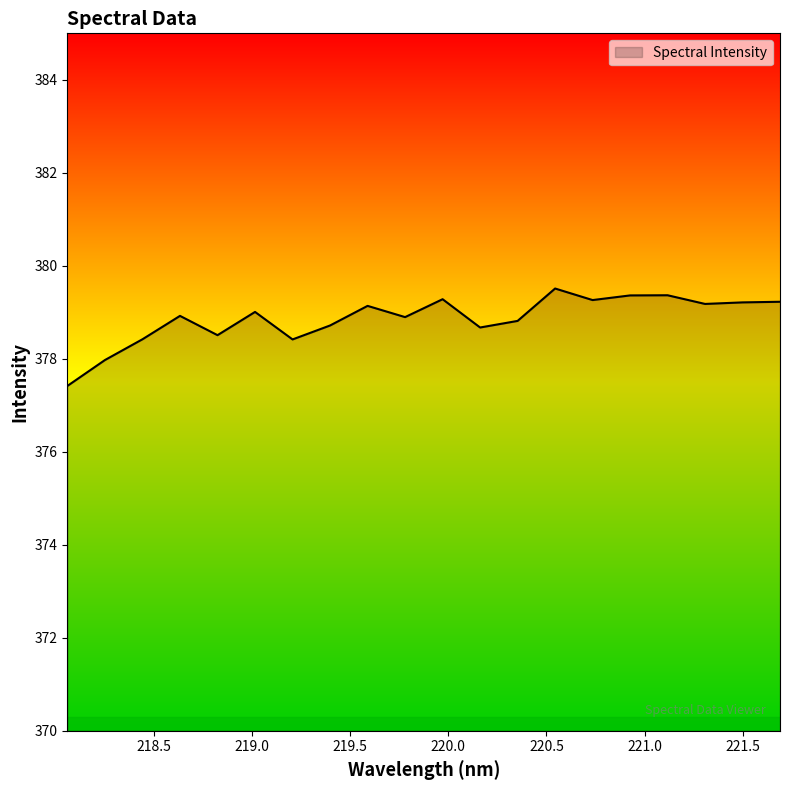

What is the minimum value shown in the chart?

377.4